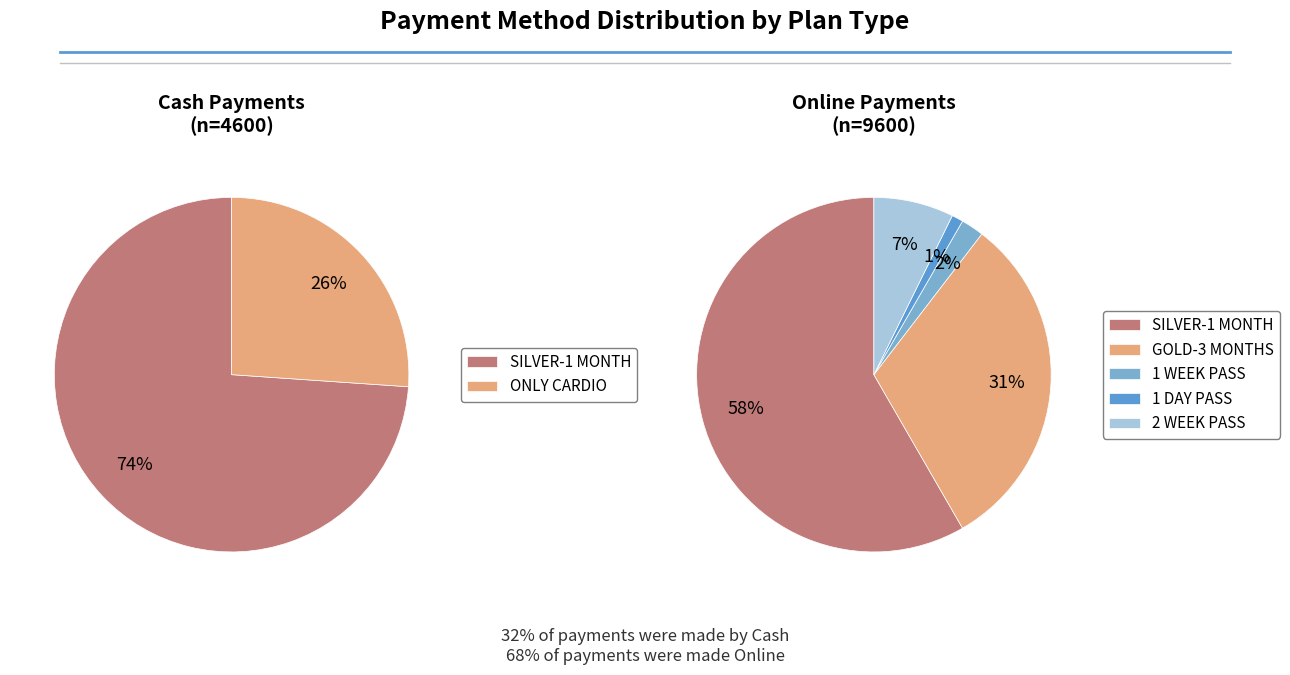

The SILVER-1 MONTH(Iqbal) slice represents 13% of the pie. True or false?

False